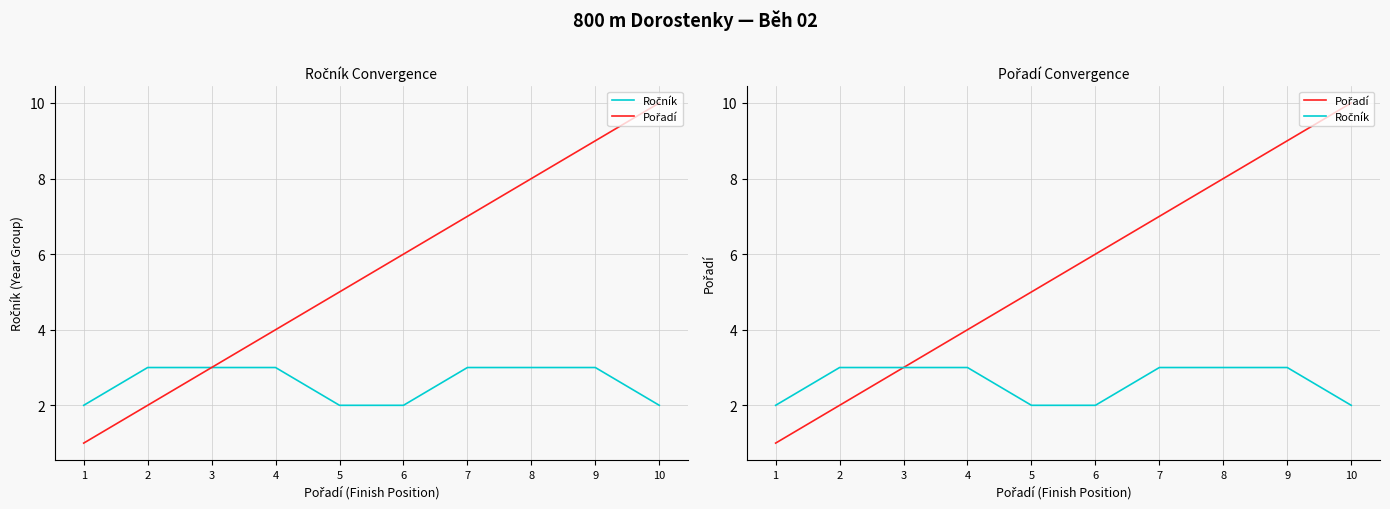

True or false: Ročník and Pořadí cross at least once.

False